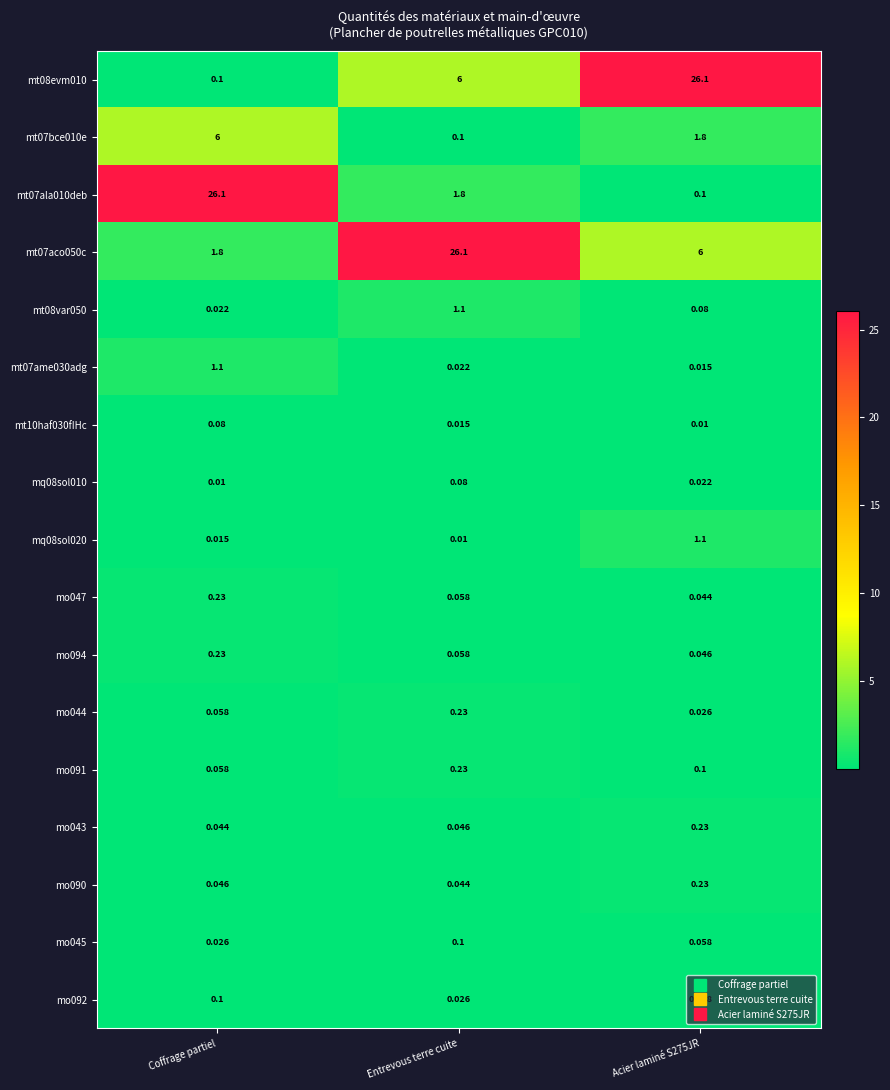

At which label does mo090 reach its minimum?

Entrevous terre cuite